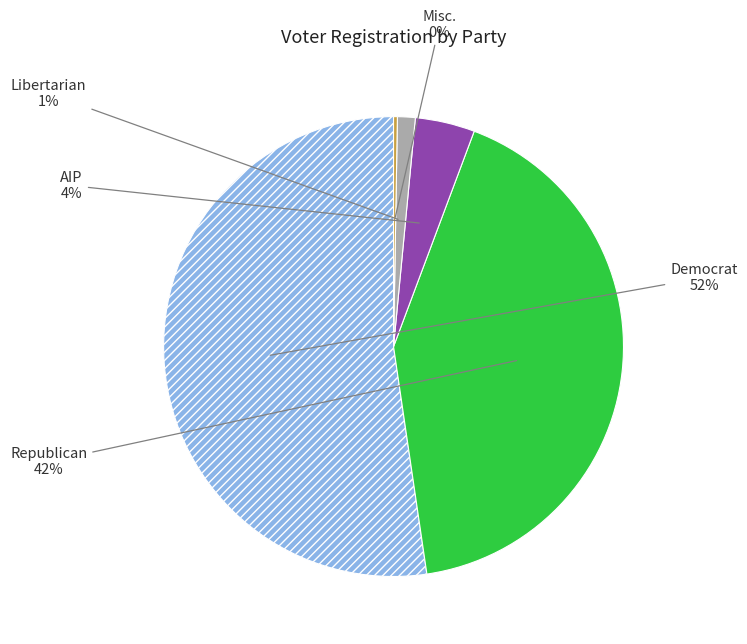

To the nearest percent, what is the average slice percentage?

20%